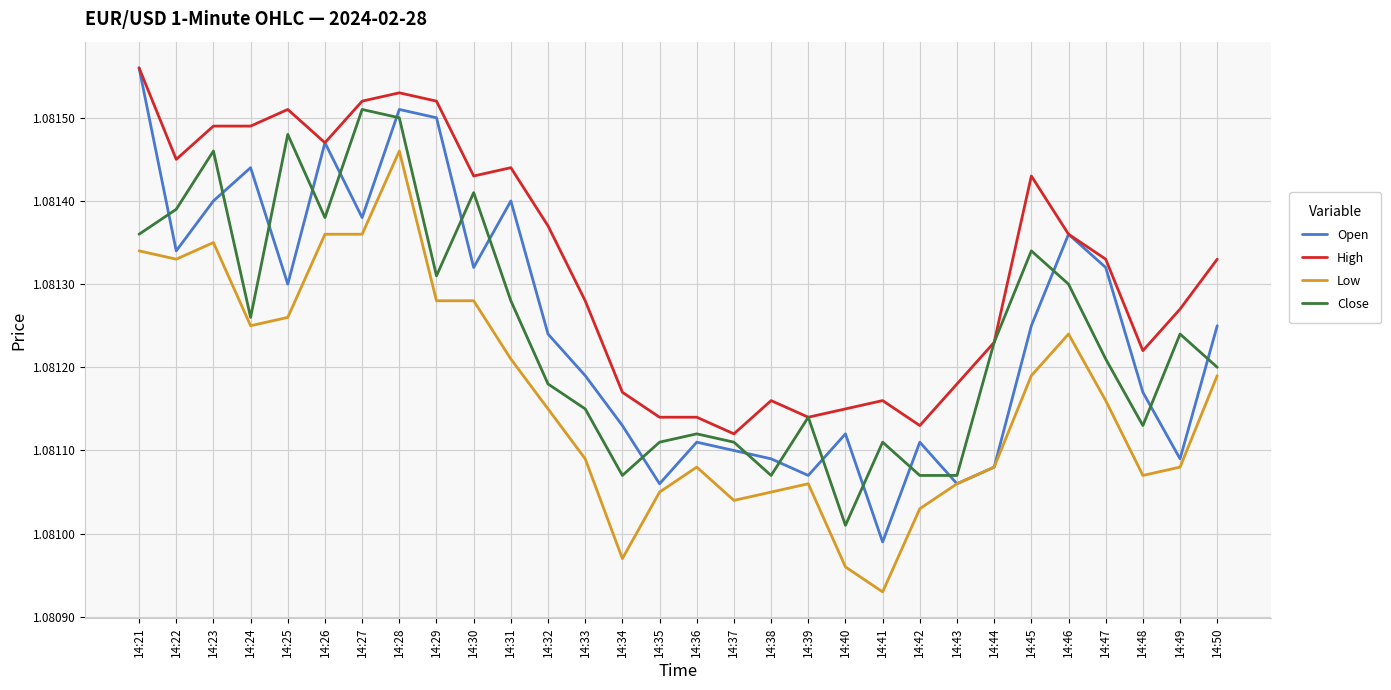

Is the value of Close at 14:37 greater than the value of Low at 14:22?

No